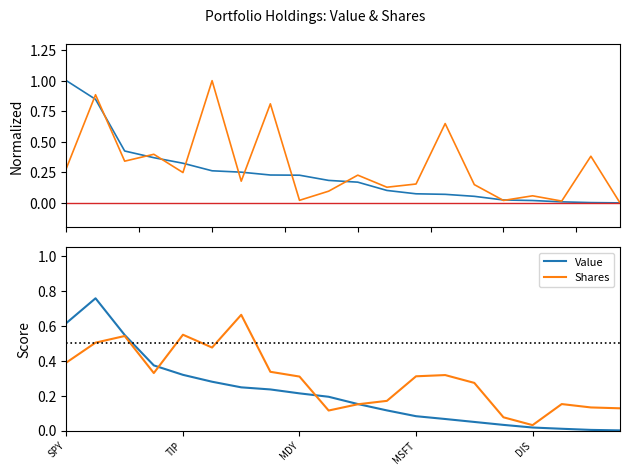

True or false: Shares has a value of 0.5 at MSFT.

False